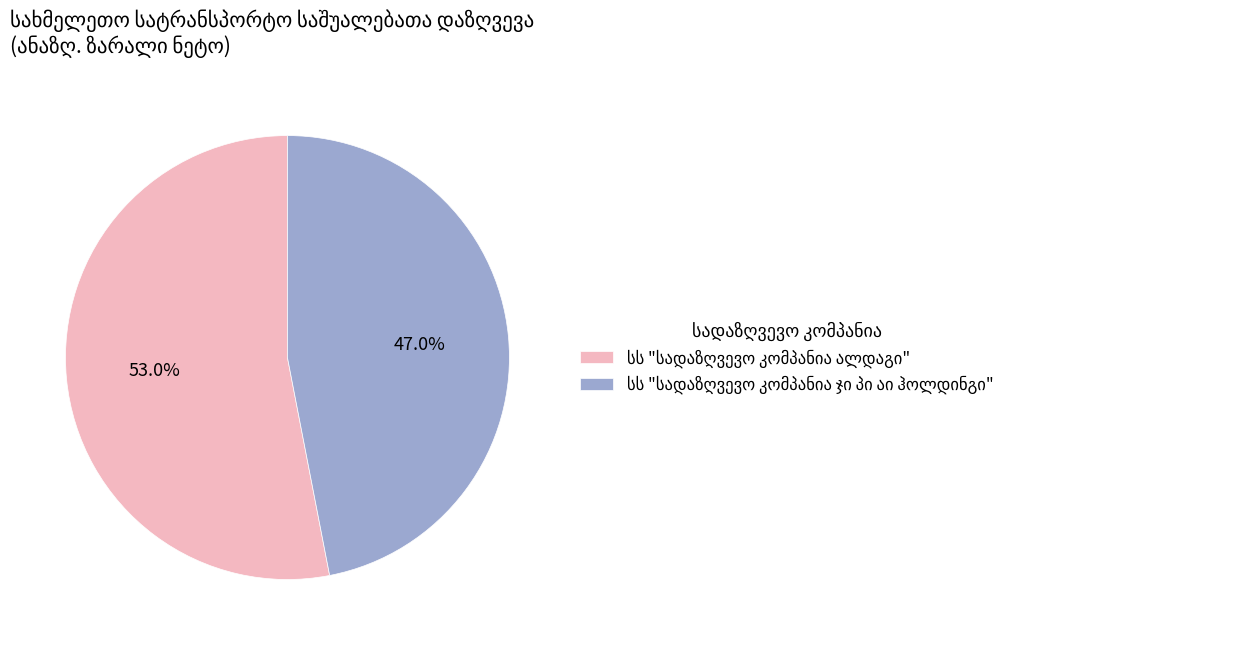

Does any single category account for the majority?

Yes